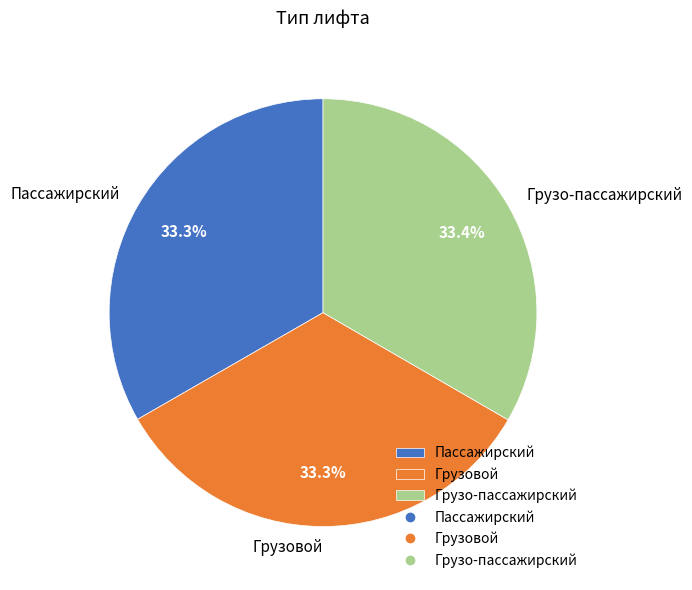

To the nearest percent, what portion does Пассажирский represent?

33%